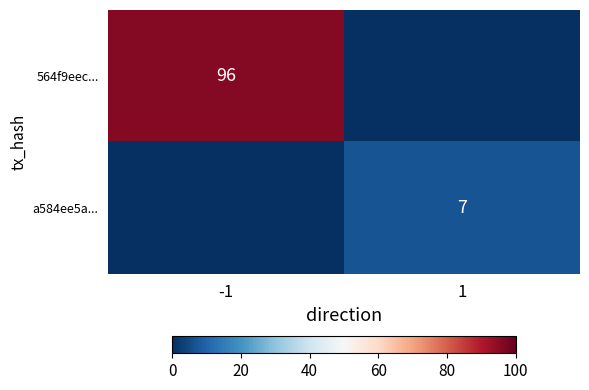

List the labels in order of 564f9eec... value, largest first.

-1, 1